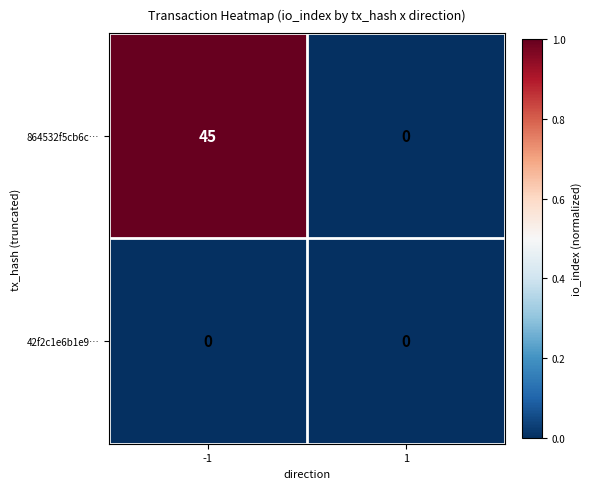

How many series are shown in this chart?

2